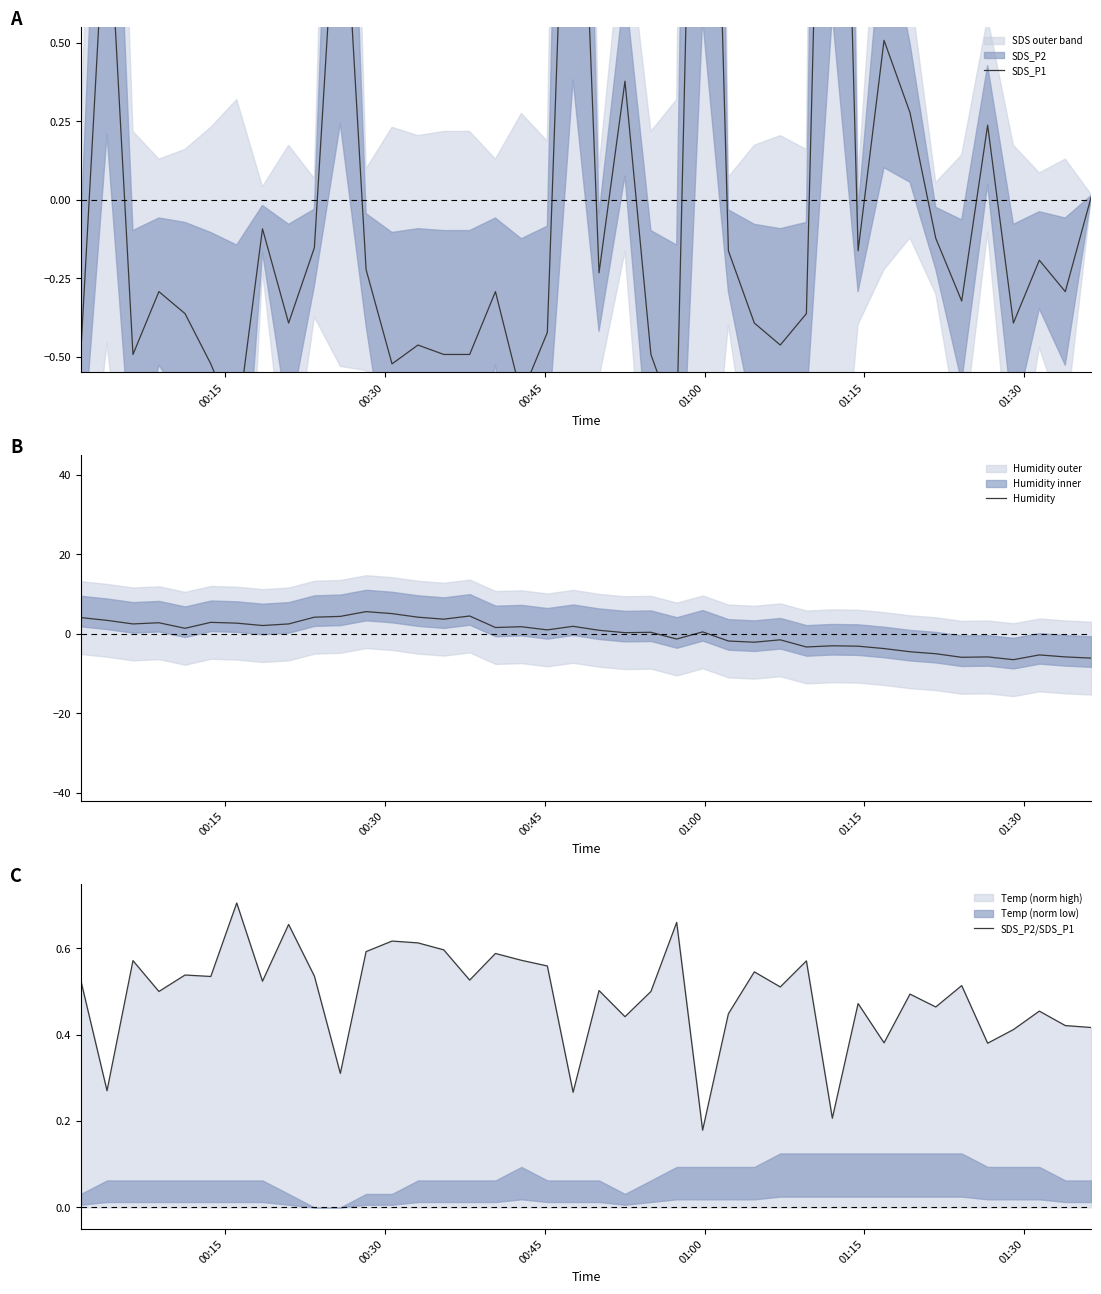

Does the chart display data point markers on the line(s)?

No